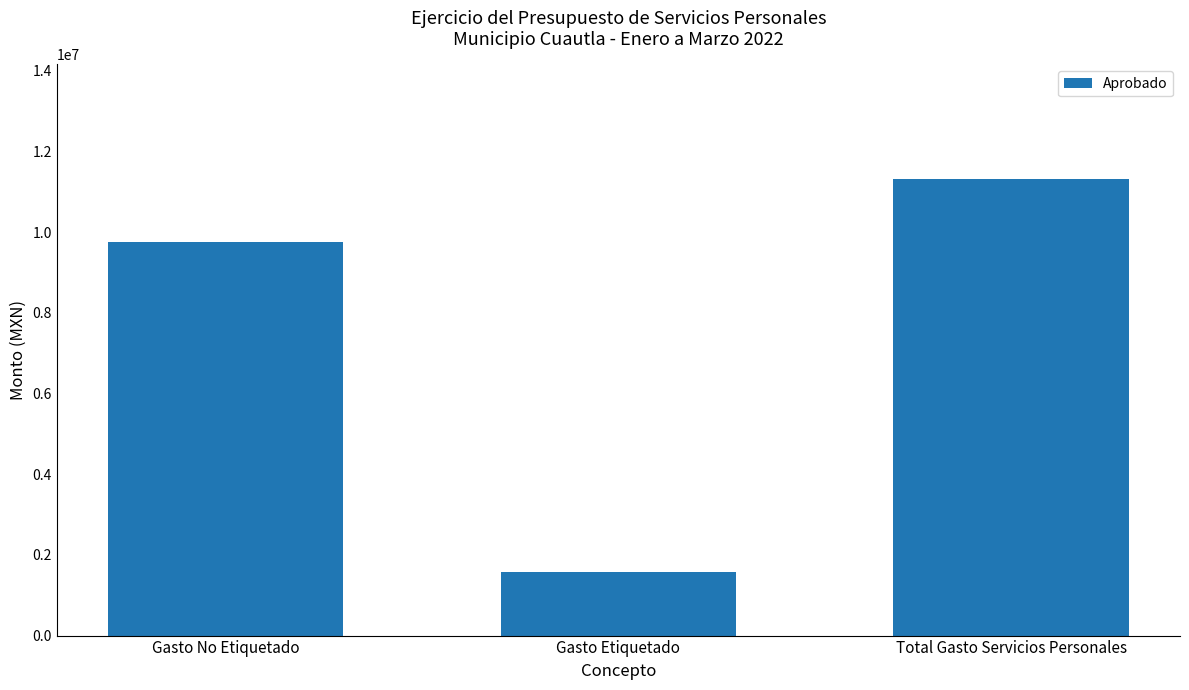

What value does the data have at Total Gasto Servicios Personales, to the nearest 10?

11332360